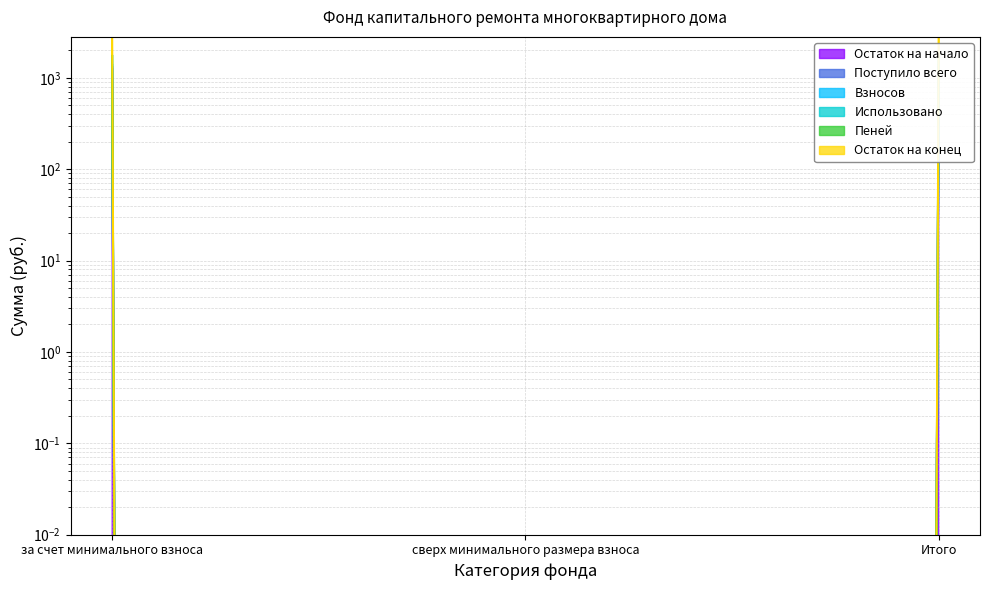

How many values in Остаток на конец are above zero?

2